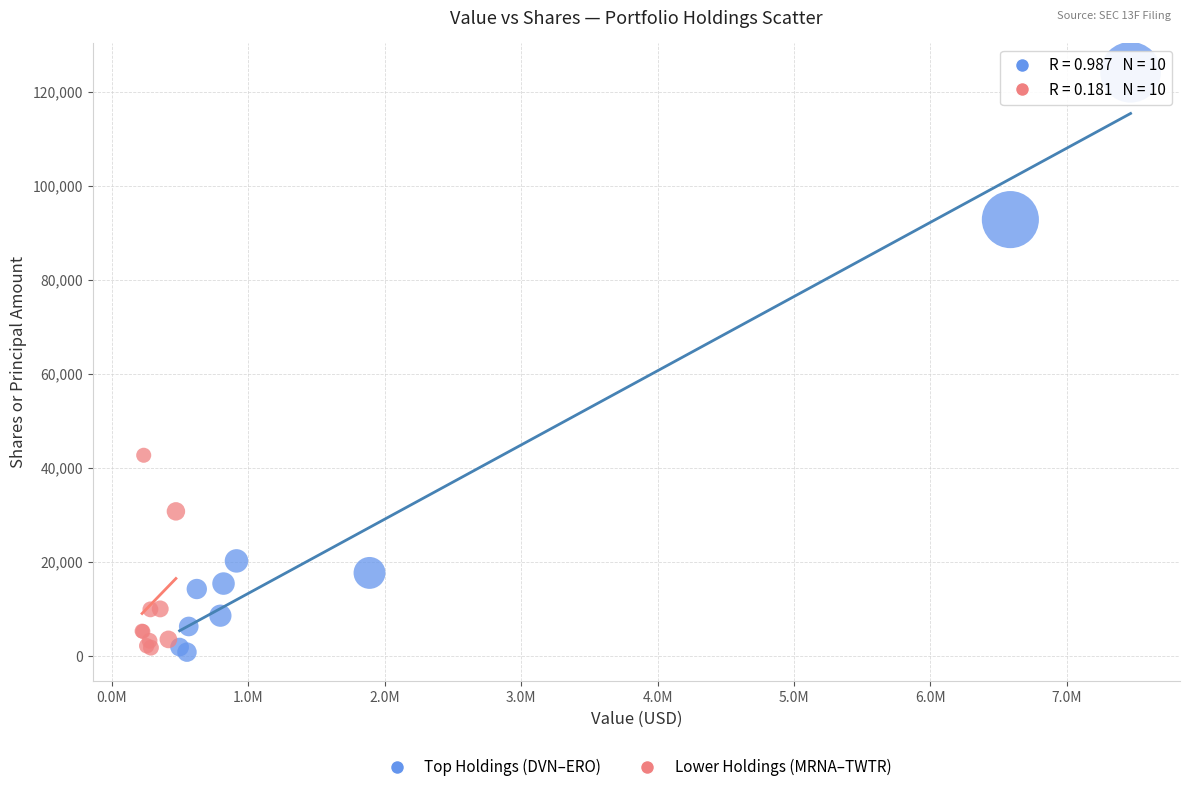

Which series contains the highest Y value?

Top Holdings (DVN–ERO)